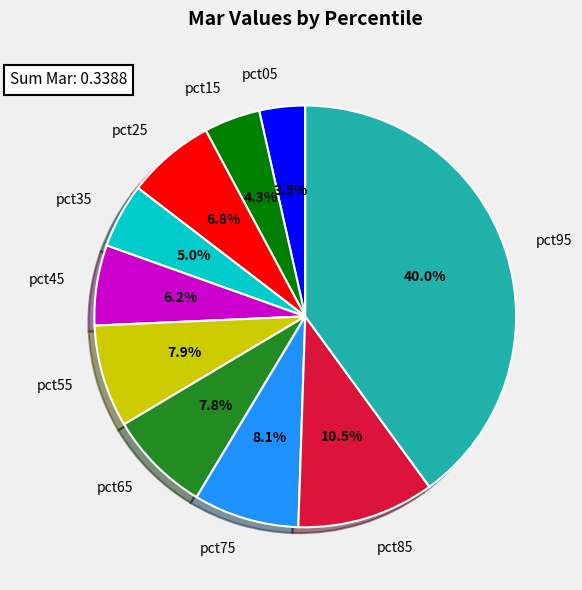

How many slices are in this pie chart?

10